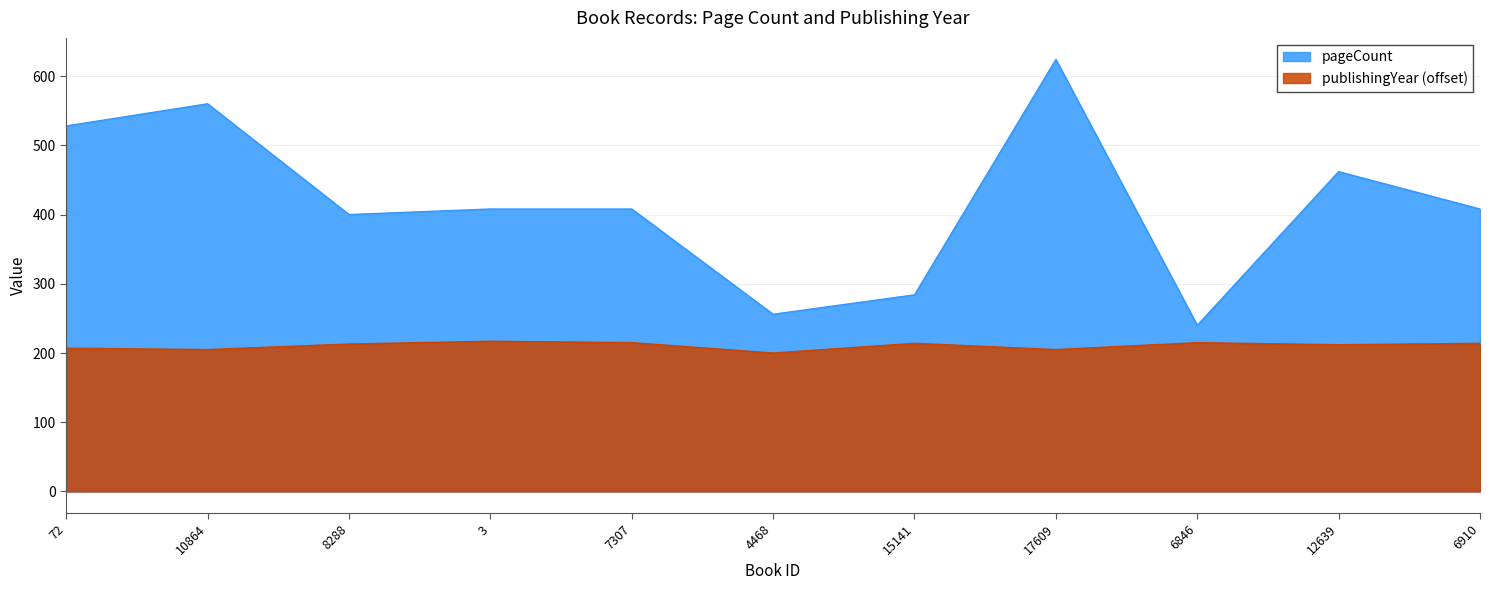

List the series in order of their overall mean, highest first.

pageCount, publishingYear (offset)